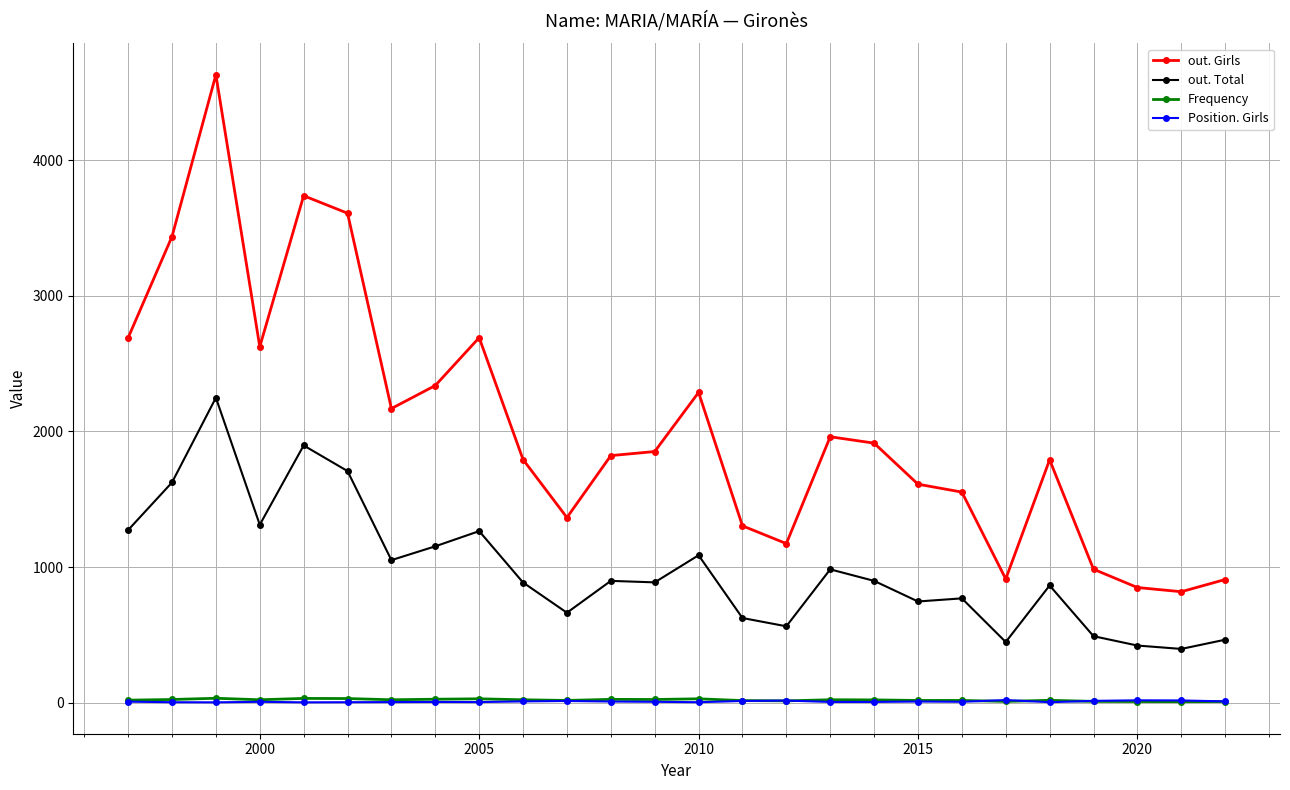

True or false: Frequency and out. Girls cross at least once.

False